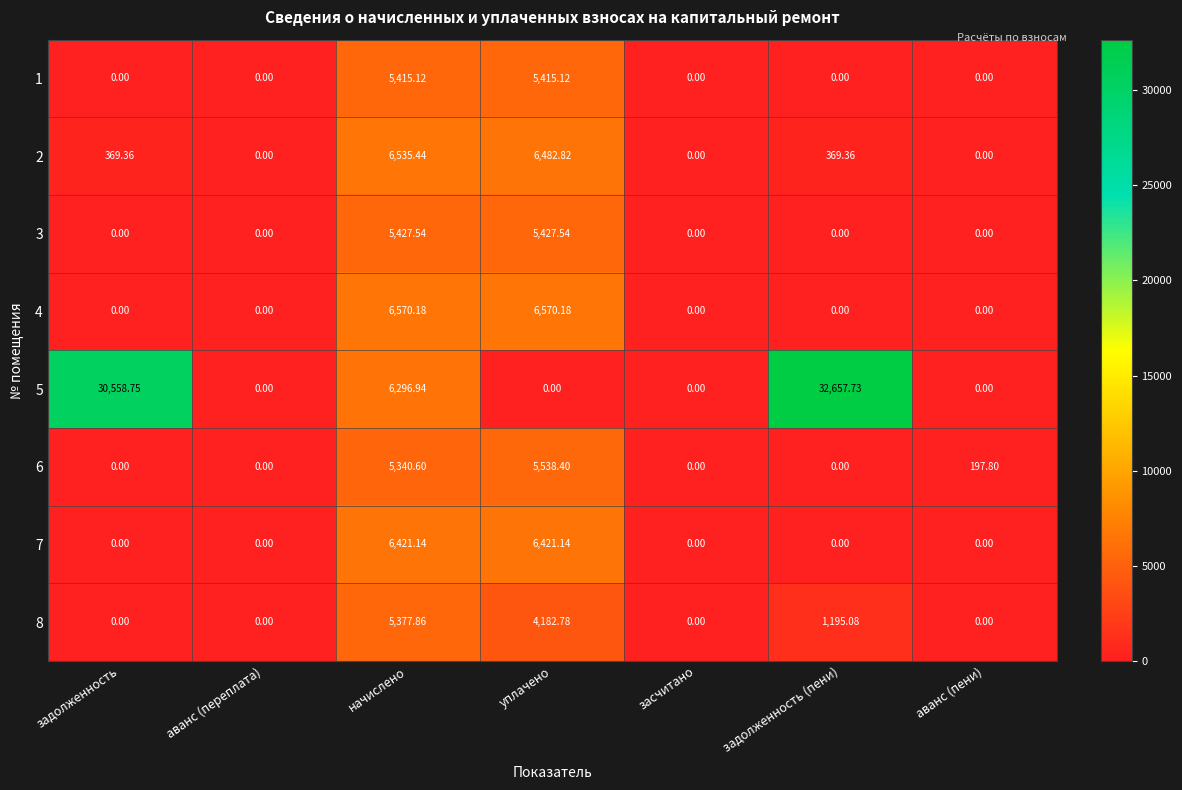

At which category is the sum across all series the highest?

начислено